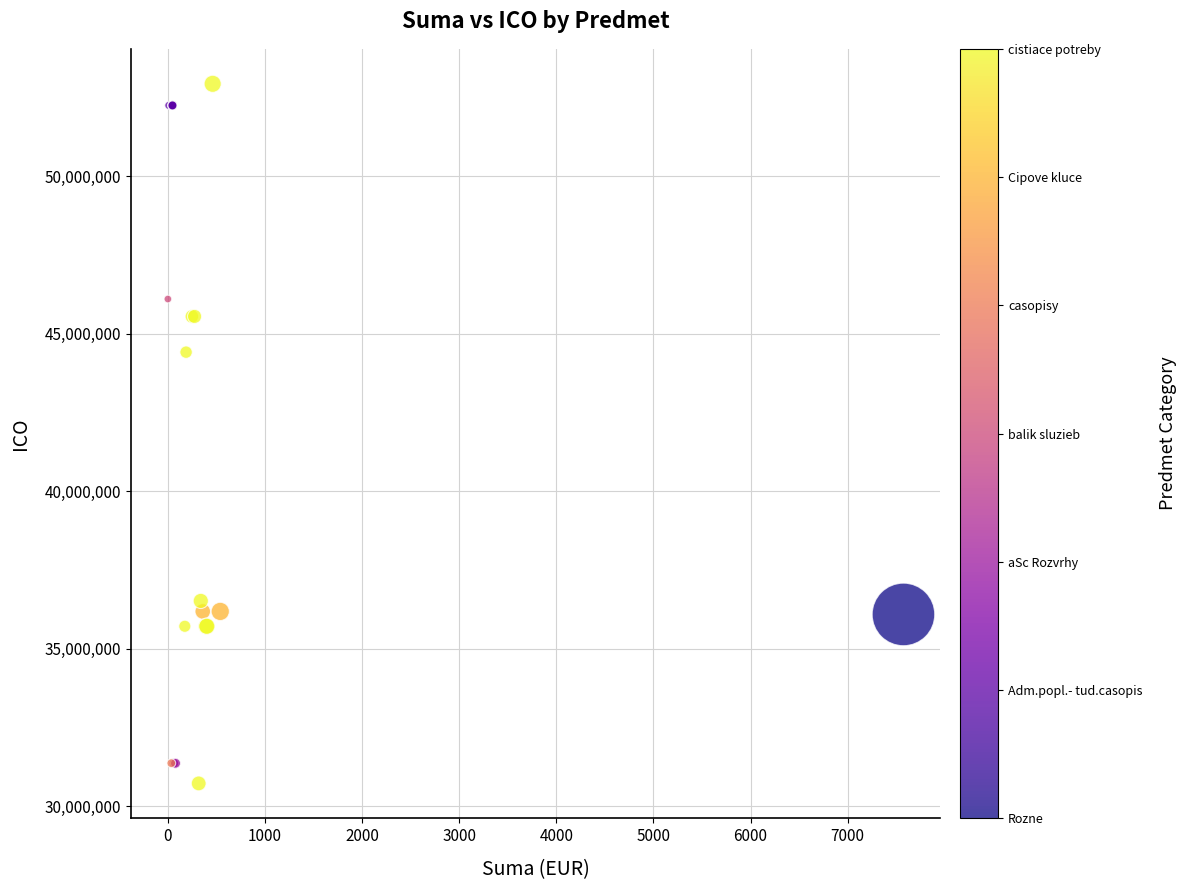

What Y value in the scatter plot is closest to 41827529?

44413467